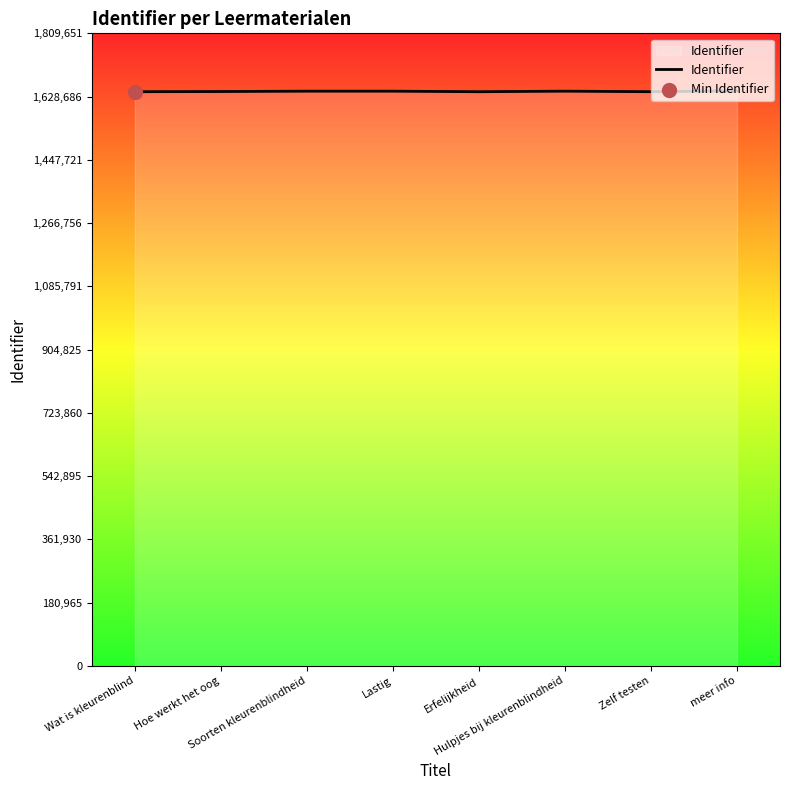

What is the change in value from Lastig to Erfelijkheid?

-1524